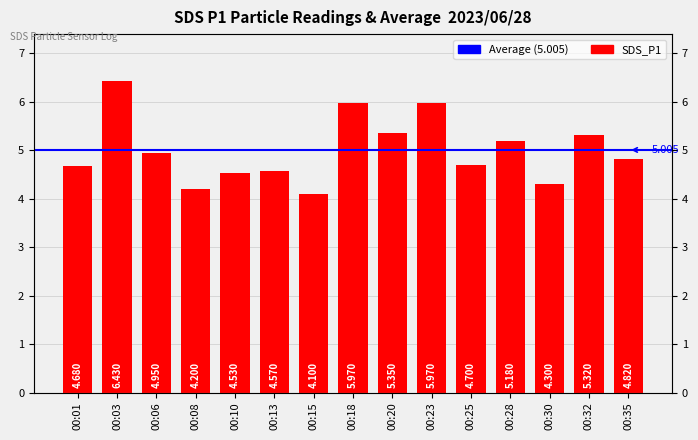

What is the value of the 14th bar from the left?

5.3